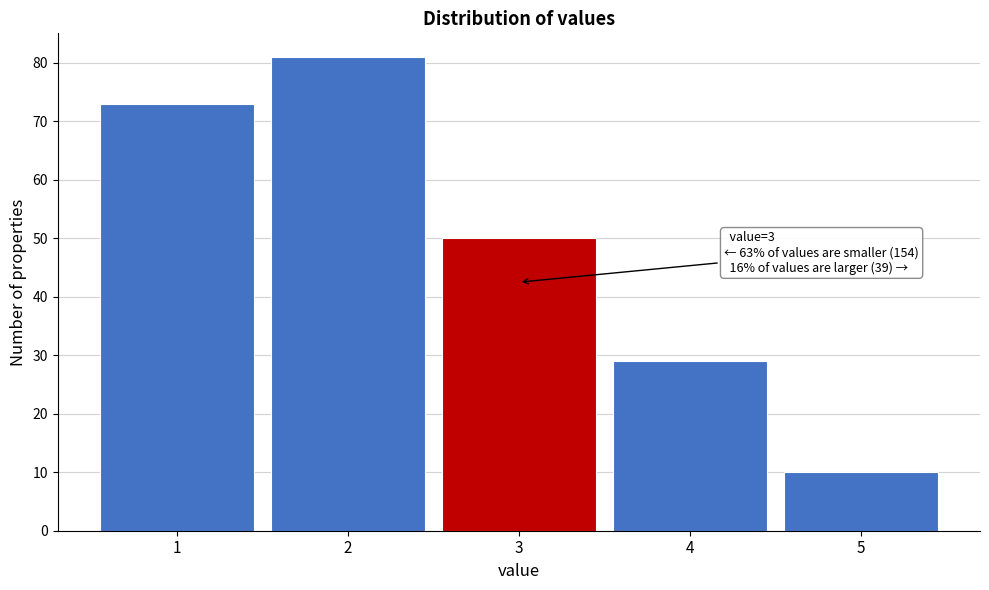

Which range on the x-axis has the tallest bar?

1.5 to 2.5